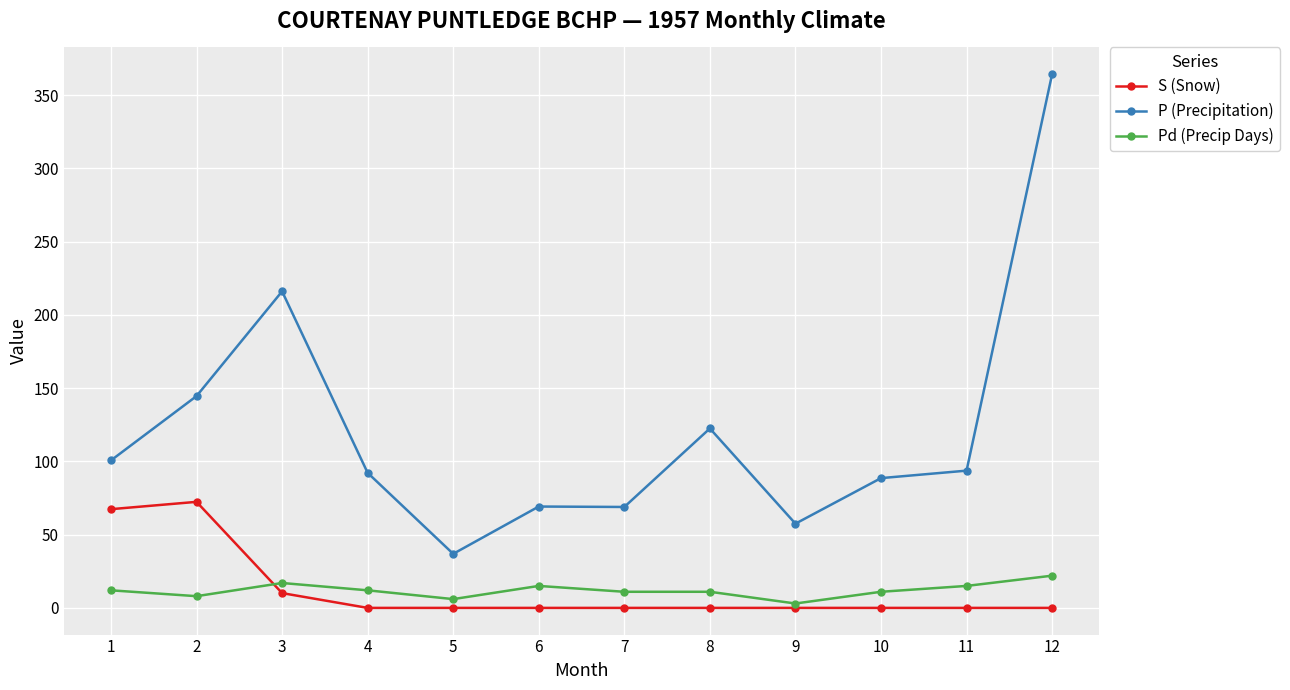

Which label corresponds to the largest value in the chart?

12